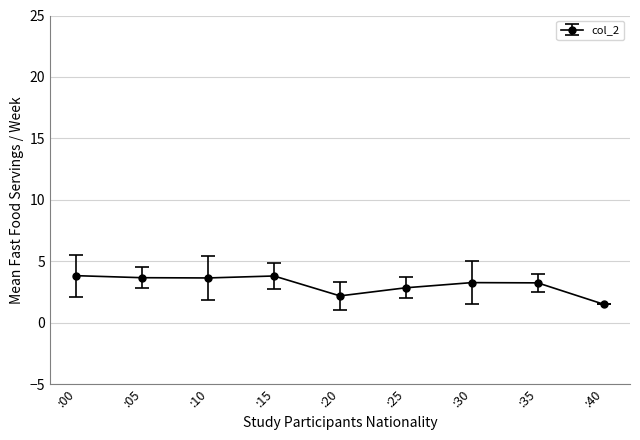

What is the change in value from :00 to :40?

-2.3